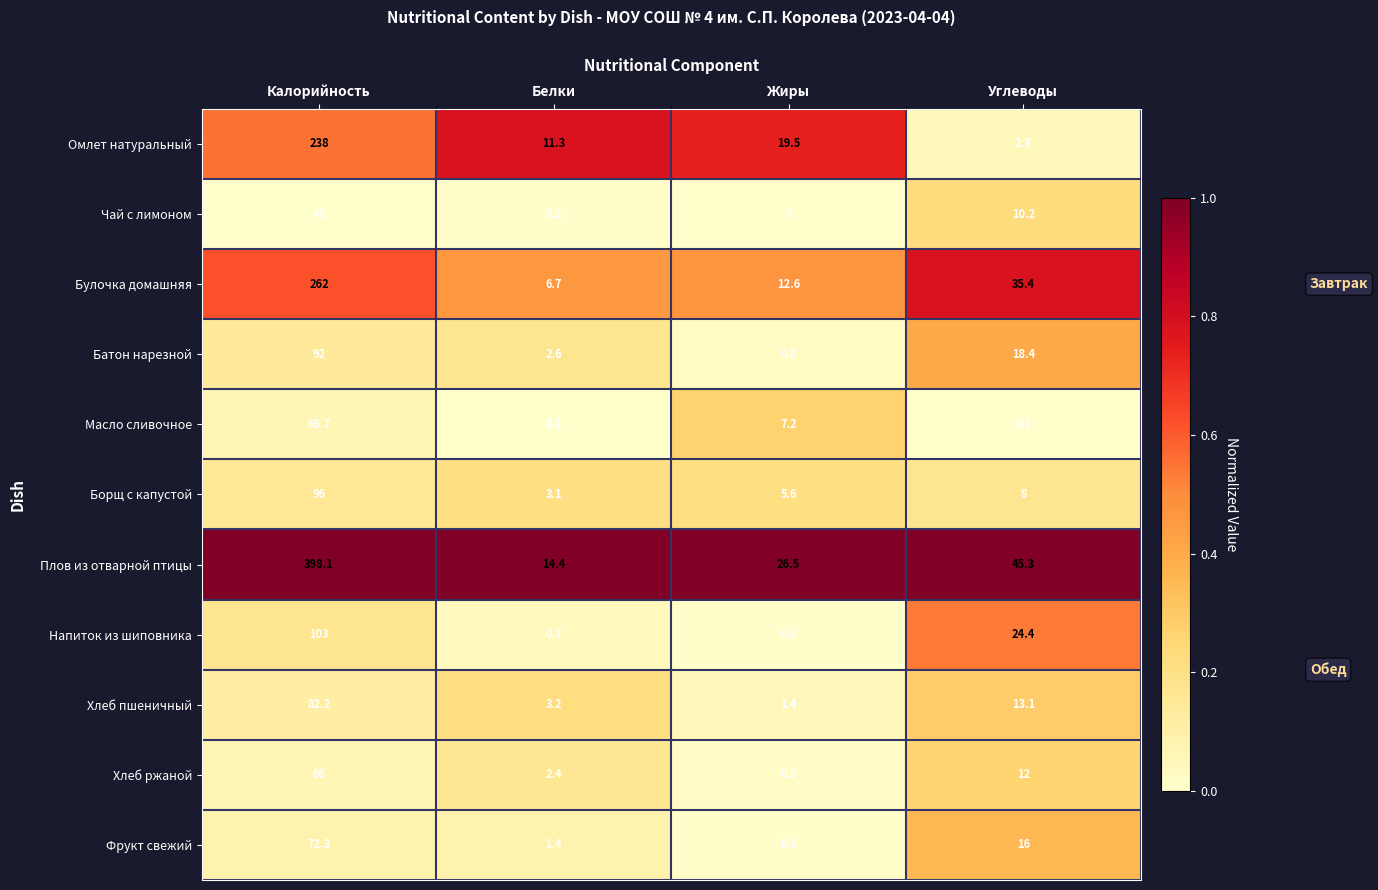

What is the difference between the maximum and second lowest values in the Батон нарезной series?

89.4